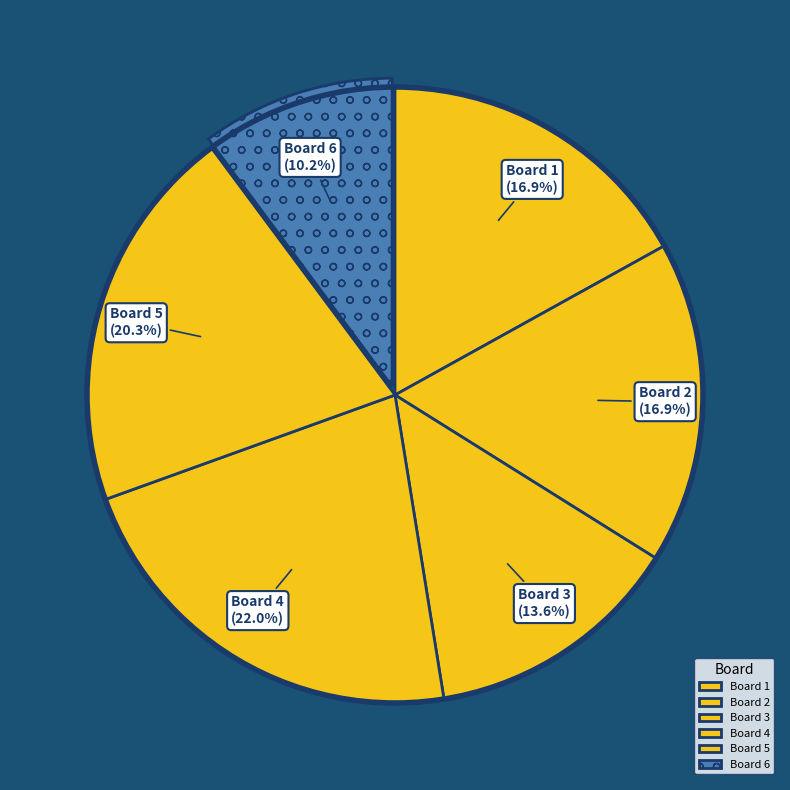

Which has a higher value, Board 3 or Board 2?

Board 2